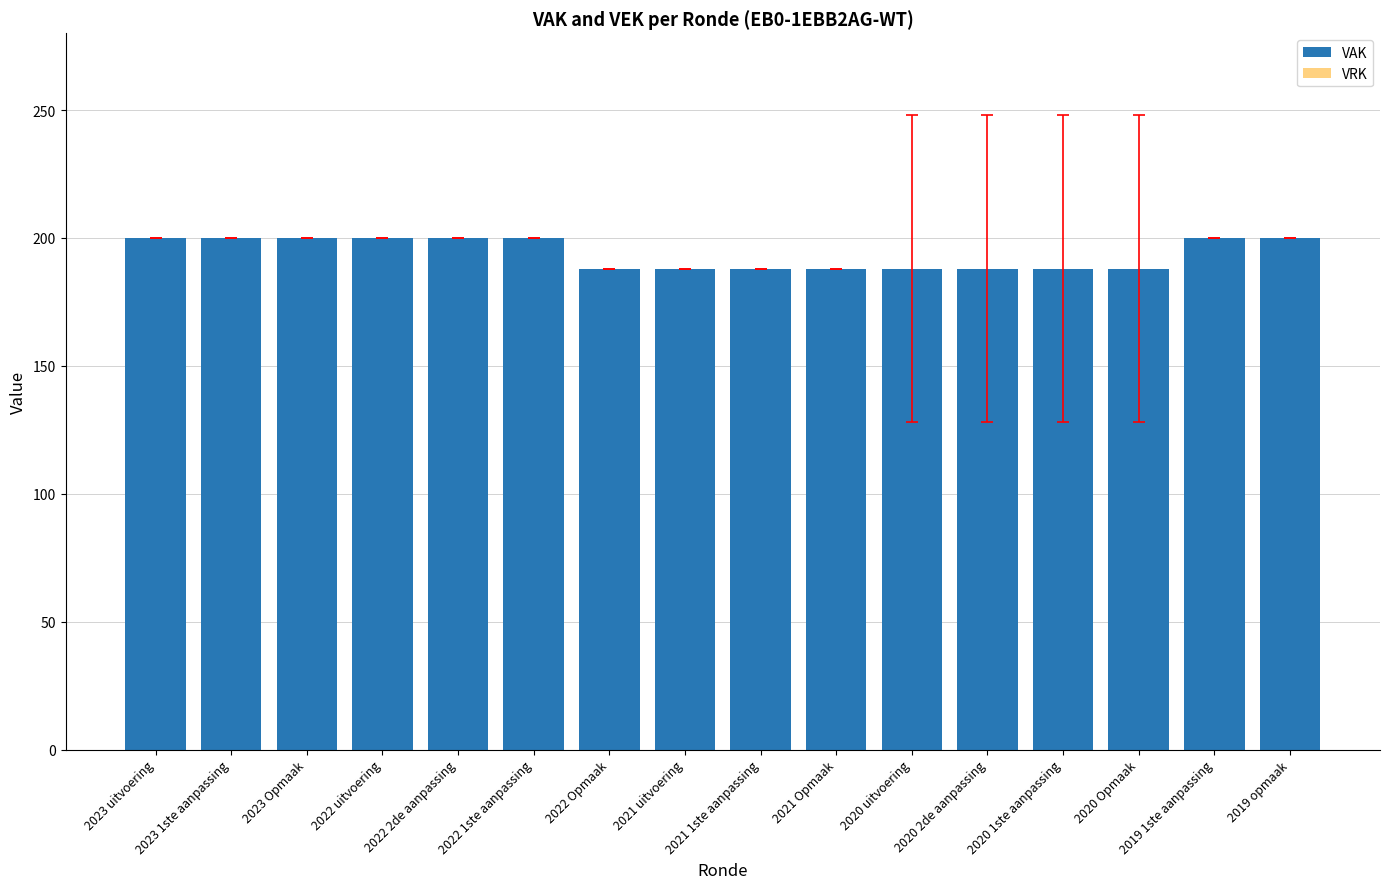

What is the minimum value shown in the chart?

188